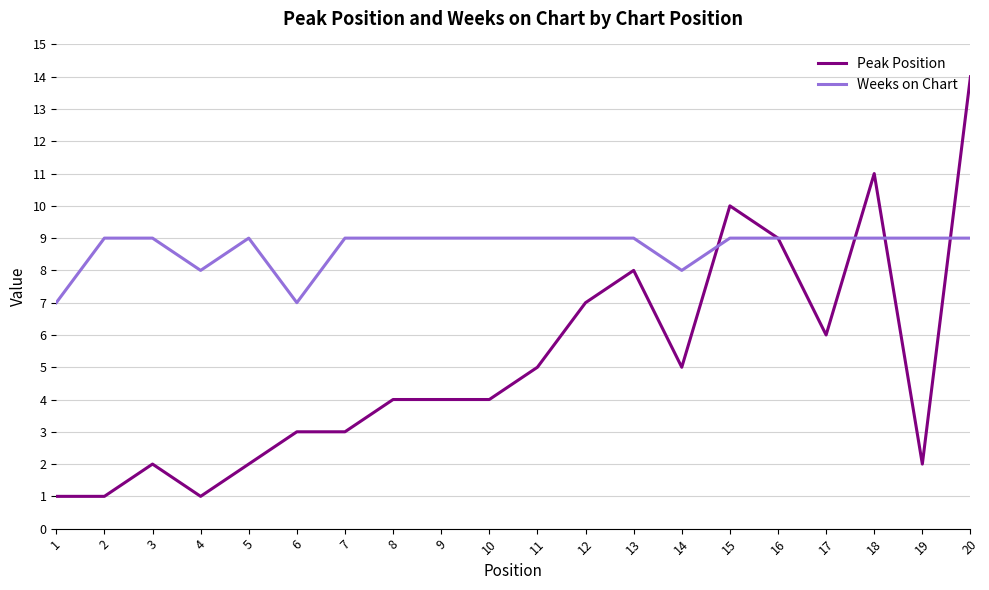

The value of Weeks on Chart at 11 is 5. True or false?

False